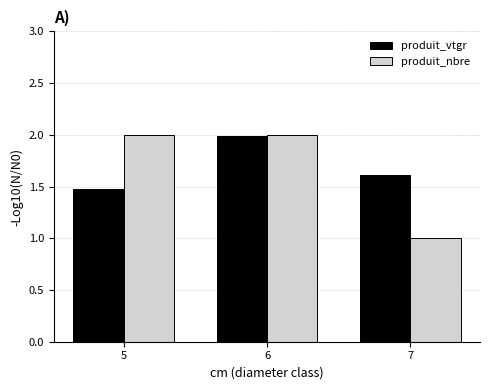

List the labels in order of produit_vtgr value, smallest first.

5, 7, 6